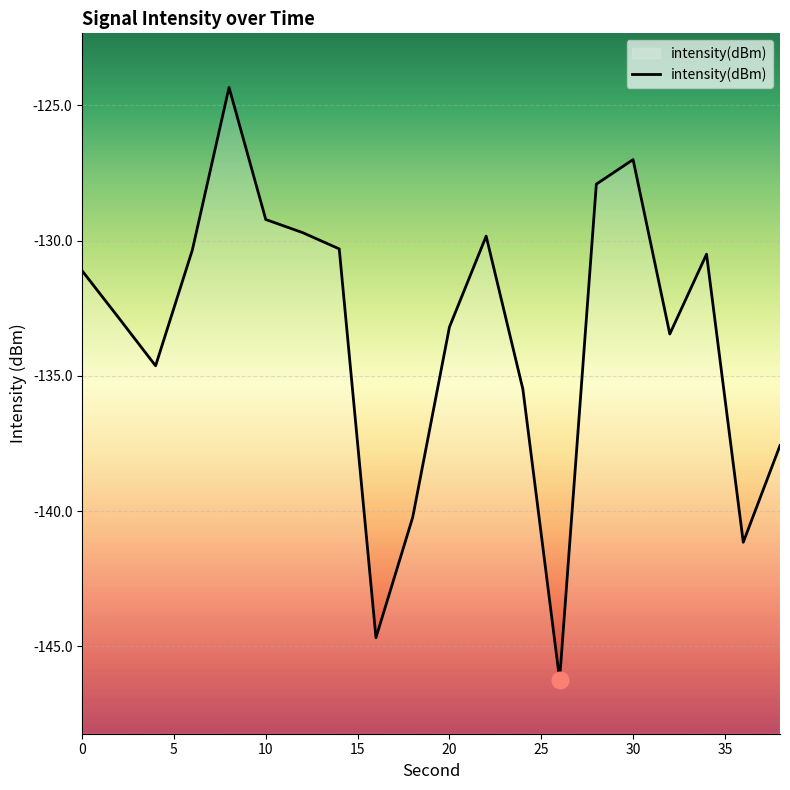

At which category does the data reach its first local peak?

8